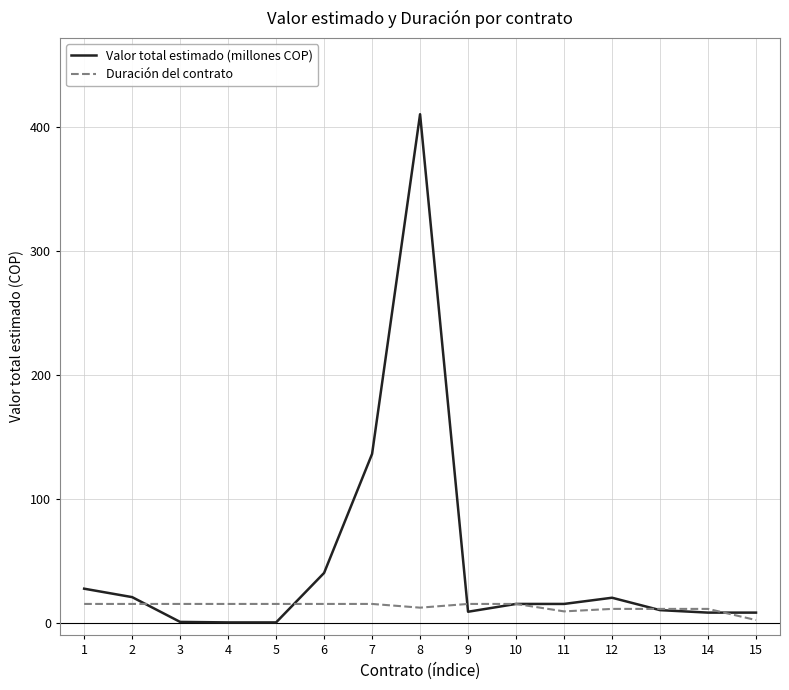

Between which two adjacent categories do Valor total estimado (millones COP) and Duración del contrato first intersect?

2 and 3